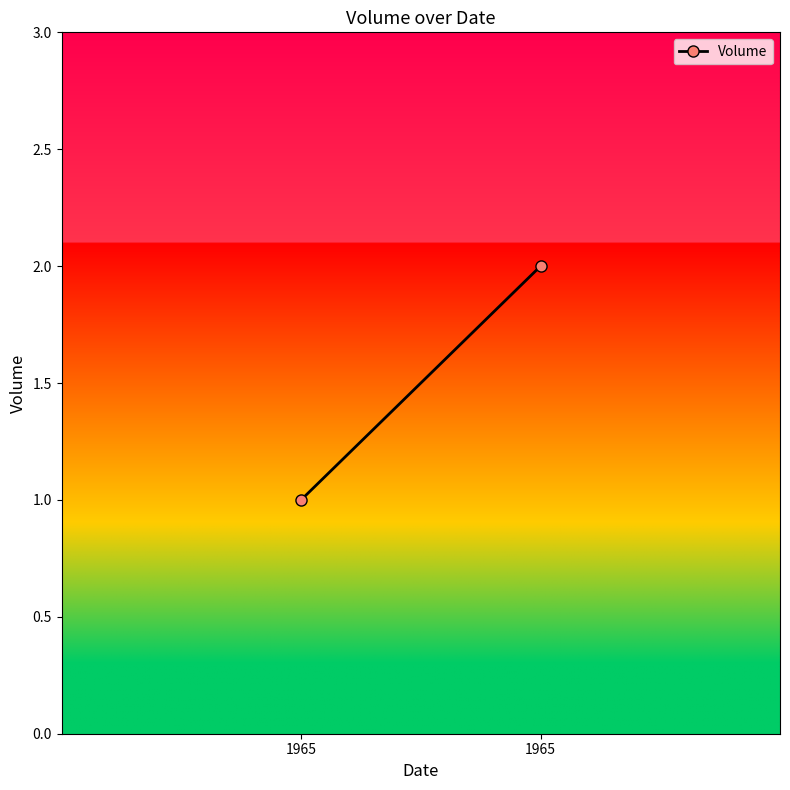

What is the smallest value displayed?

1